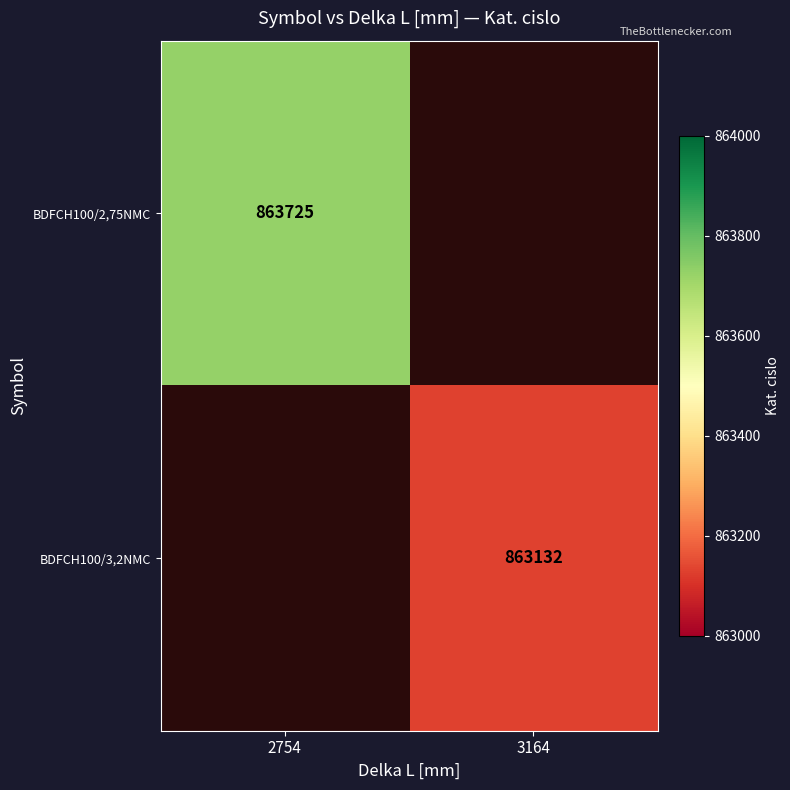

True or false: BDFCH100/2,75NMC has a value of 377343 at 2754.

False